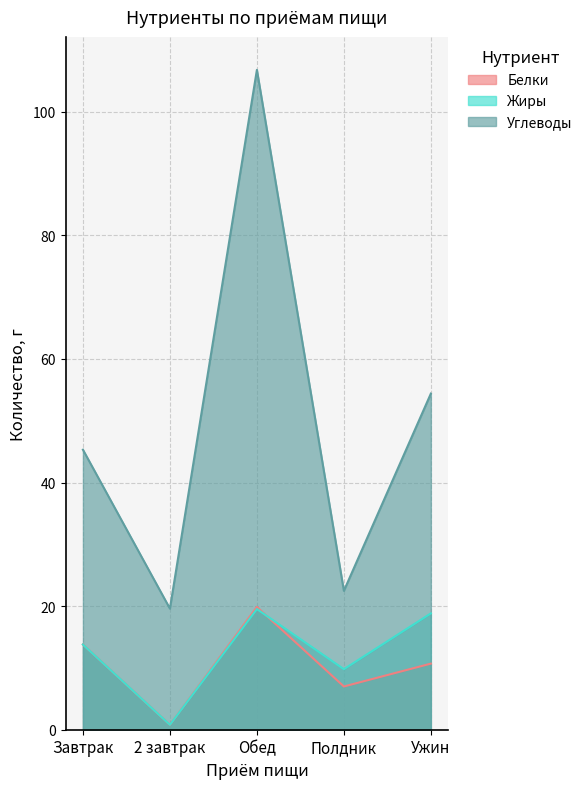

The Углеводы series shows 7.7 at 2 завтрак. True or false?

False